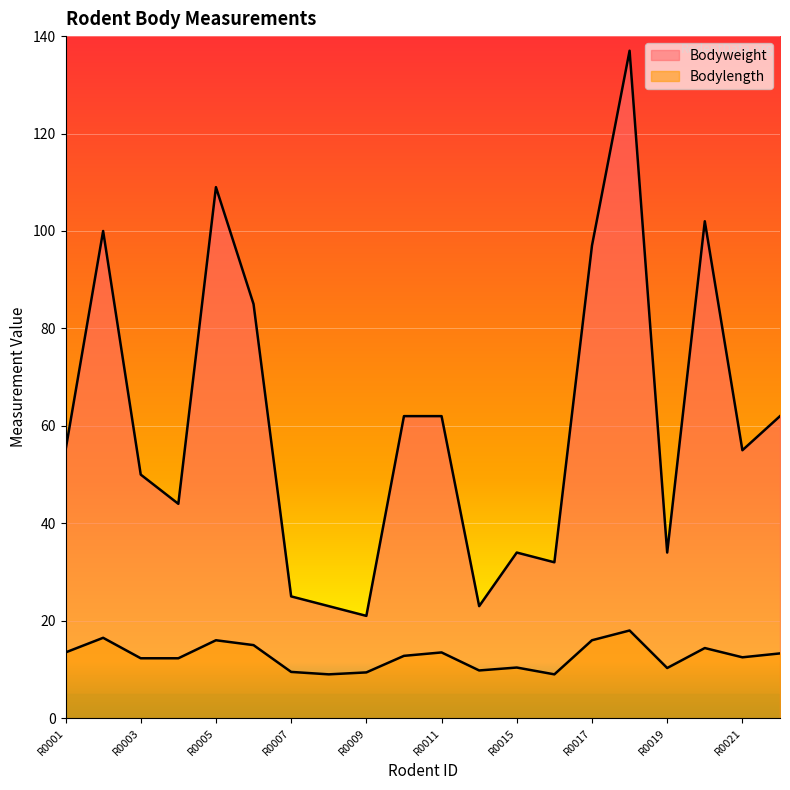

Reading left to right, transcribe all the data shown in this chart.

Bodyweight: 55.0	100.0	50.0	44.0	109.0	85.0	25.0	23.0	21.0	62.0	62.0	23.0	34.0	32.0	97.0	137.0	34.0	102.0	55.0	62.0
Bodylength: 13.5	16.5	12.3	12.3	16.0	15.0	9.5	9.0	9.4	12.8	13.5	9.8	10.4	9.0	16.0	18.0	10.3	14.4	12.5	13.3